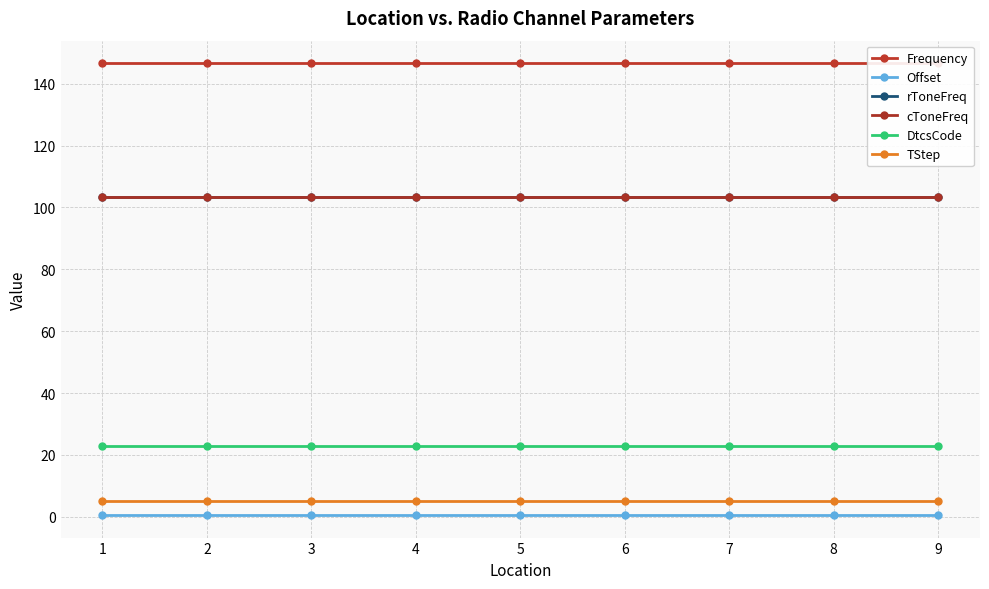

True or false: cToneFreq and TStep cross at least once.

False